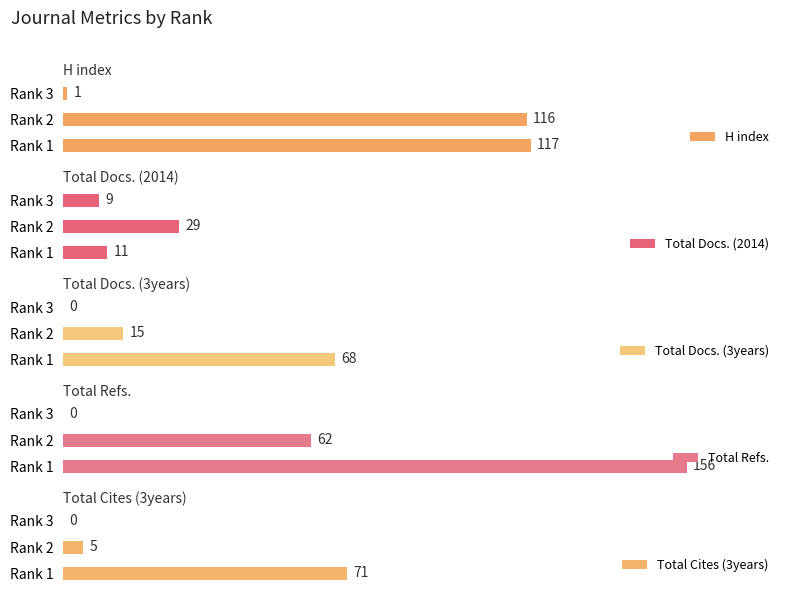

Reading right to left, list all the values displayed in this chart.

H index: 1	116	117
Total Docs. (2014): 9	29	11
Total Docs. (3years): 0	15	68
Total Refs.: 0	62	156
Total Cites (3years): 0	5	71